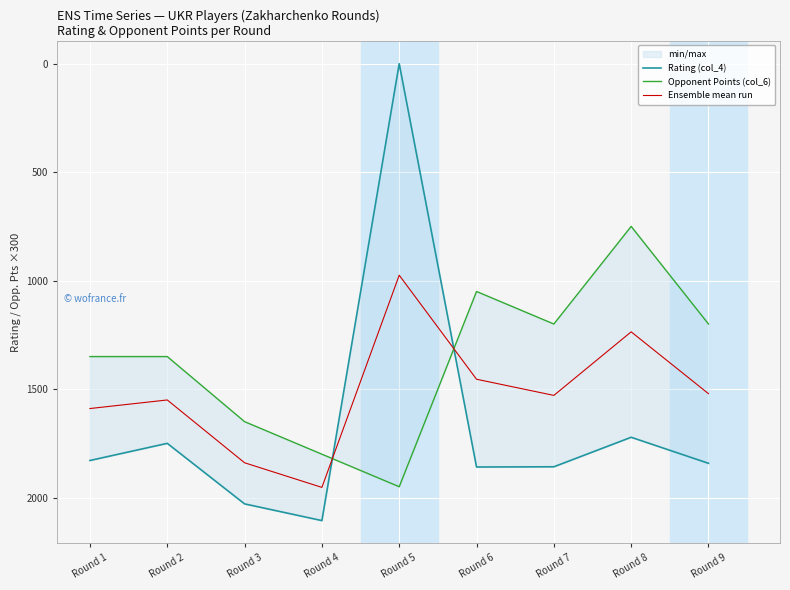

What is the value of the Opponent Points (col_6) point at the 6th from the left?

1050.0